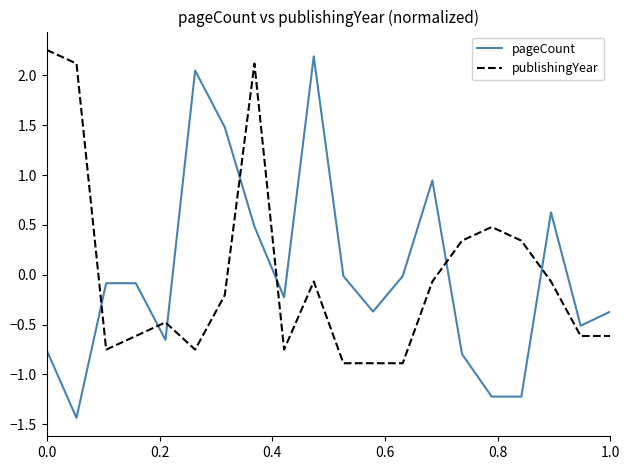

At how many categories does at least one series exceed 1?

6